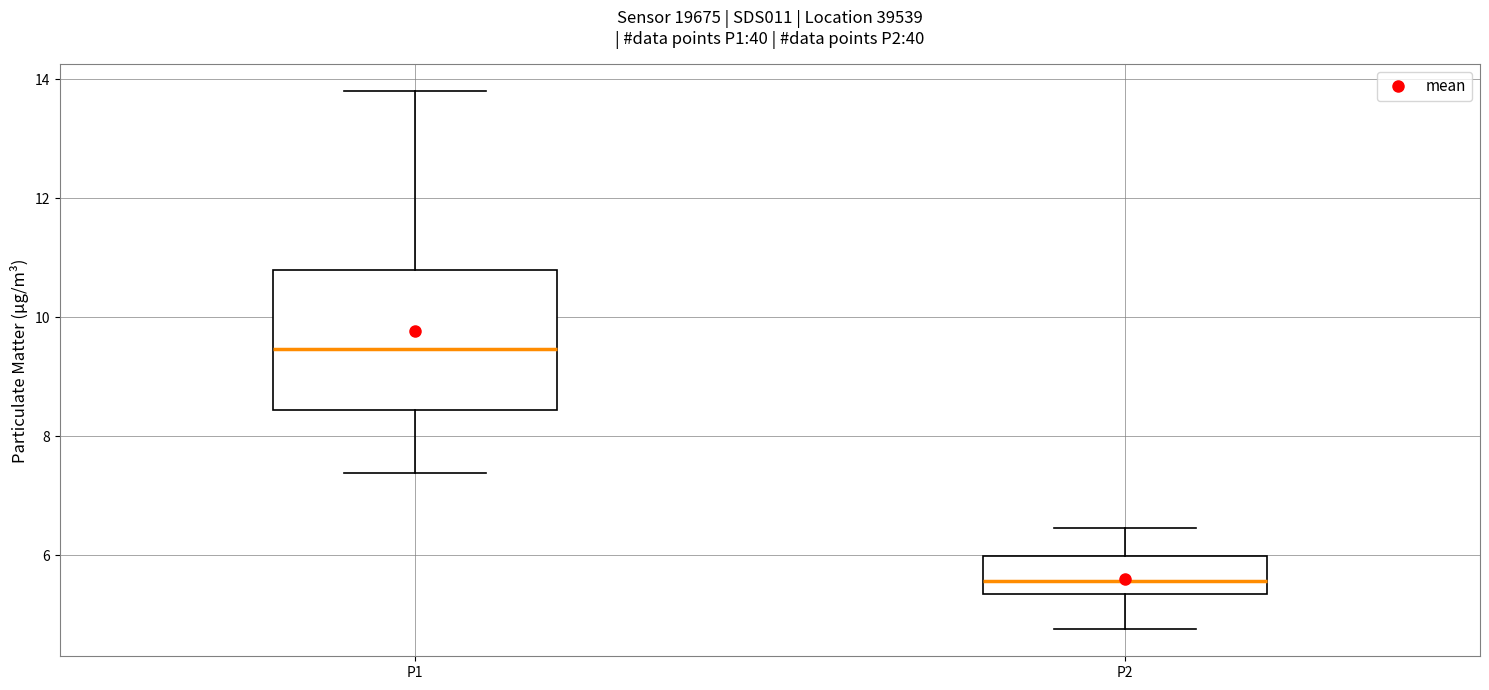

Which box's median line is the lowest?

P2